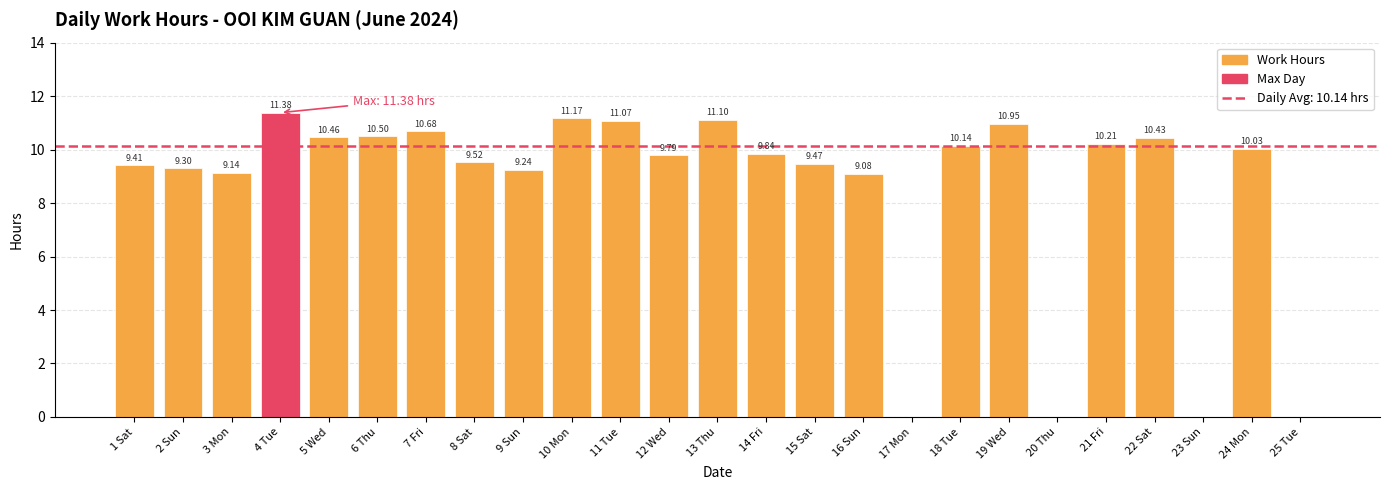

What is the sum of all values?

212.9